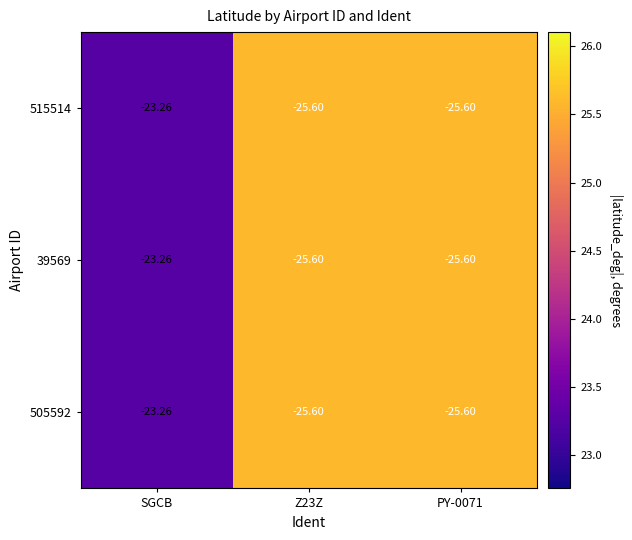

Where does the 505592 series first go above -25?

SGCB